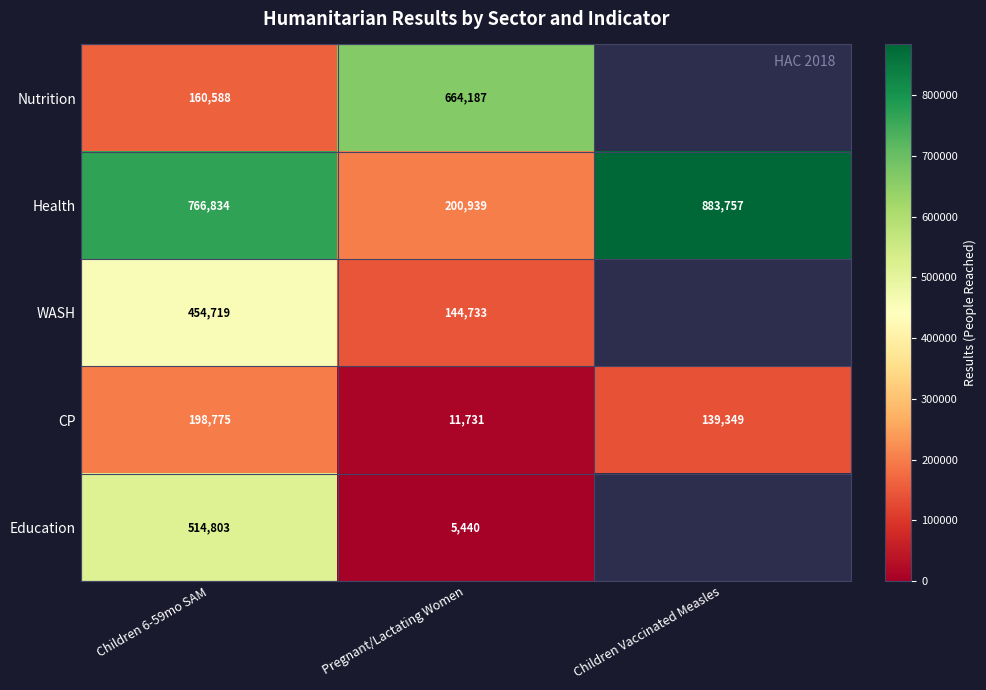

At how many categories does at least one series exceed 116261?

3